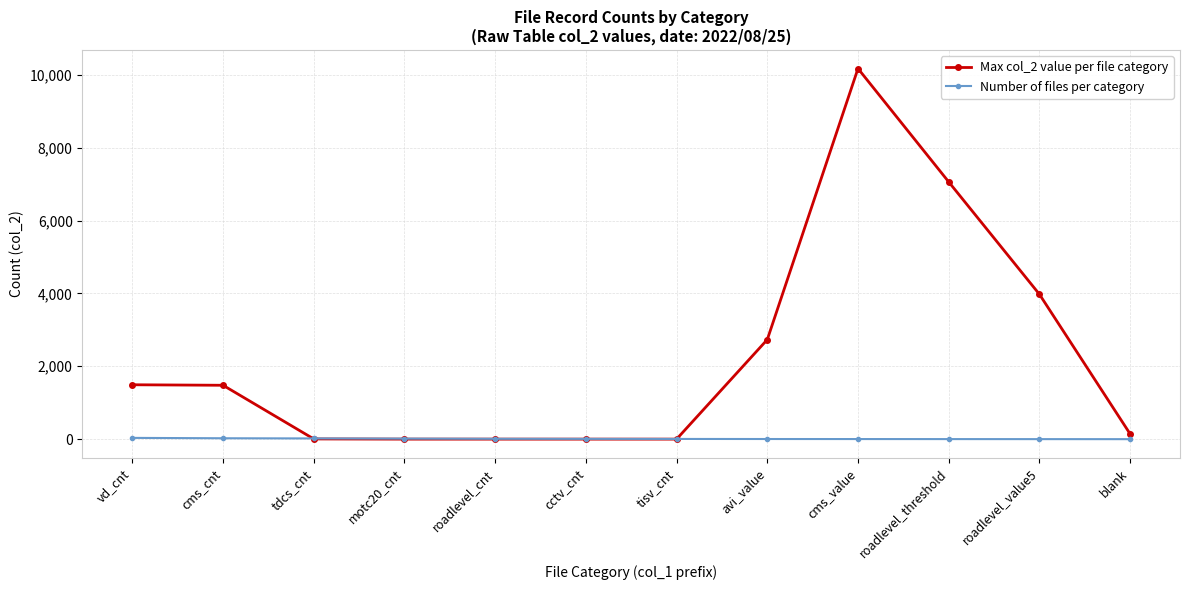

The value of Max col_2 value per file category at vd_cnt is 2030. True or false?

False